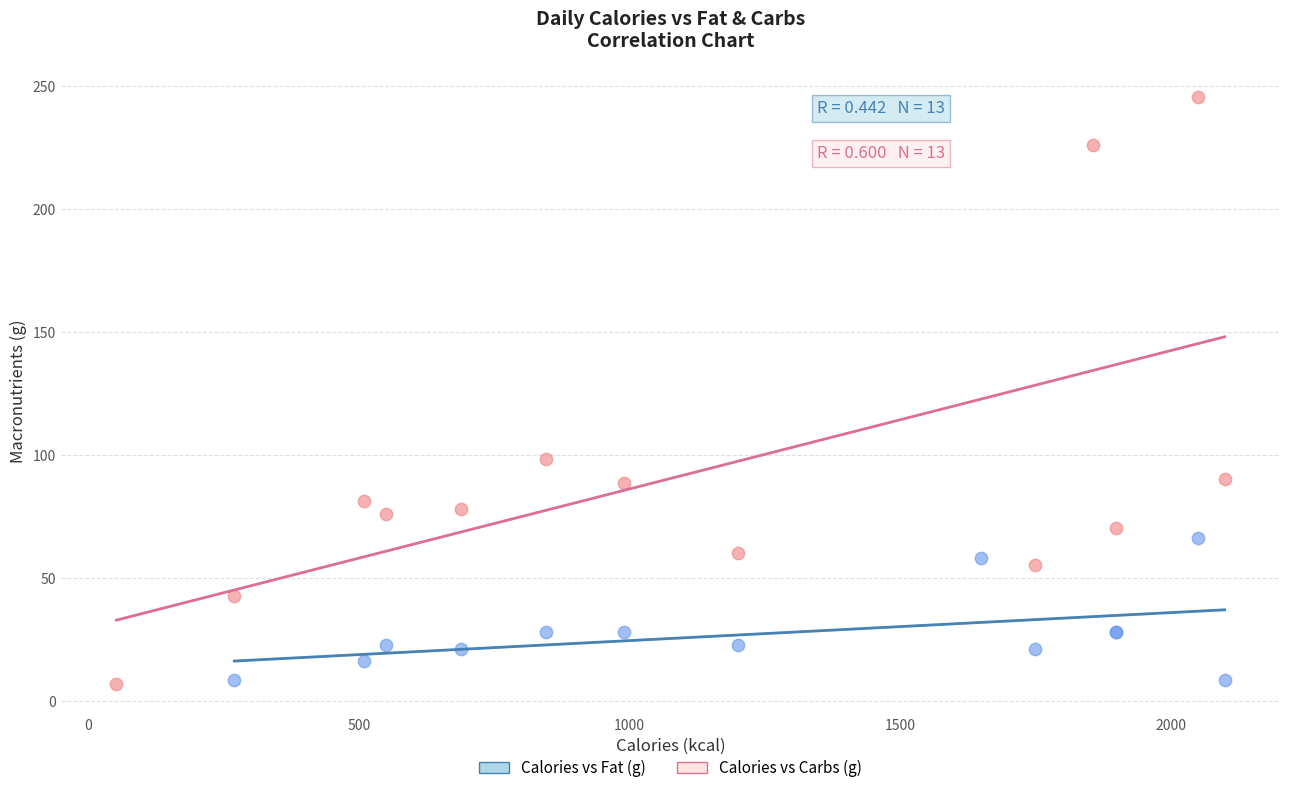

Which series has the largest Y range (max minus min)?

Calories vs Carbs (g)